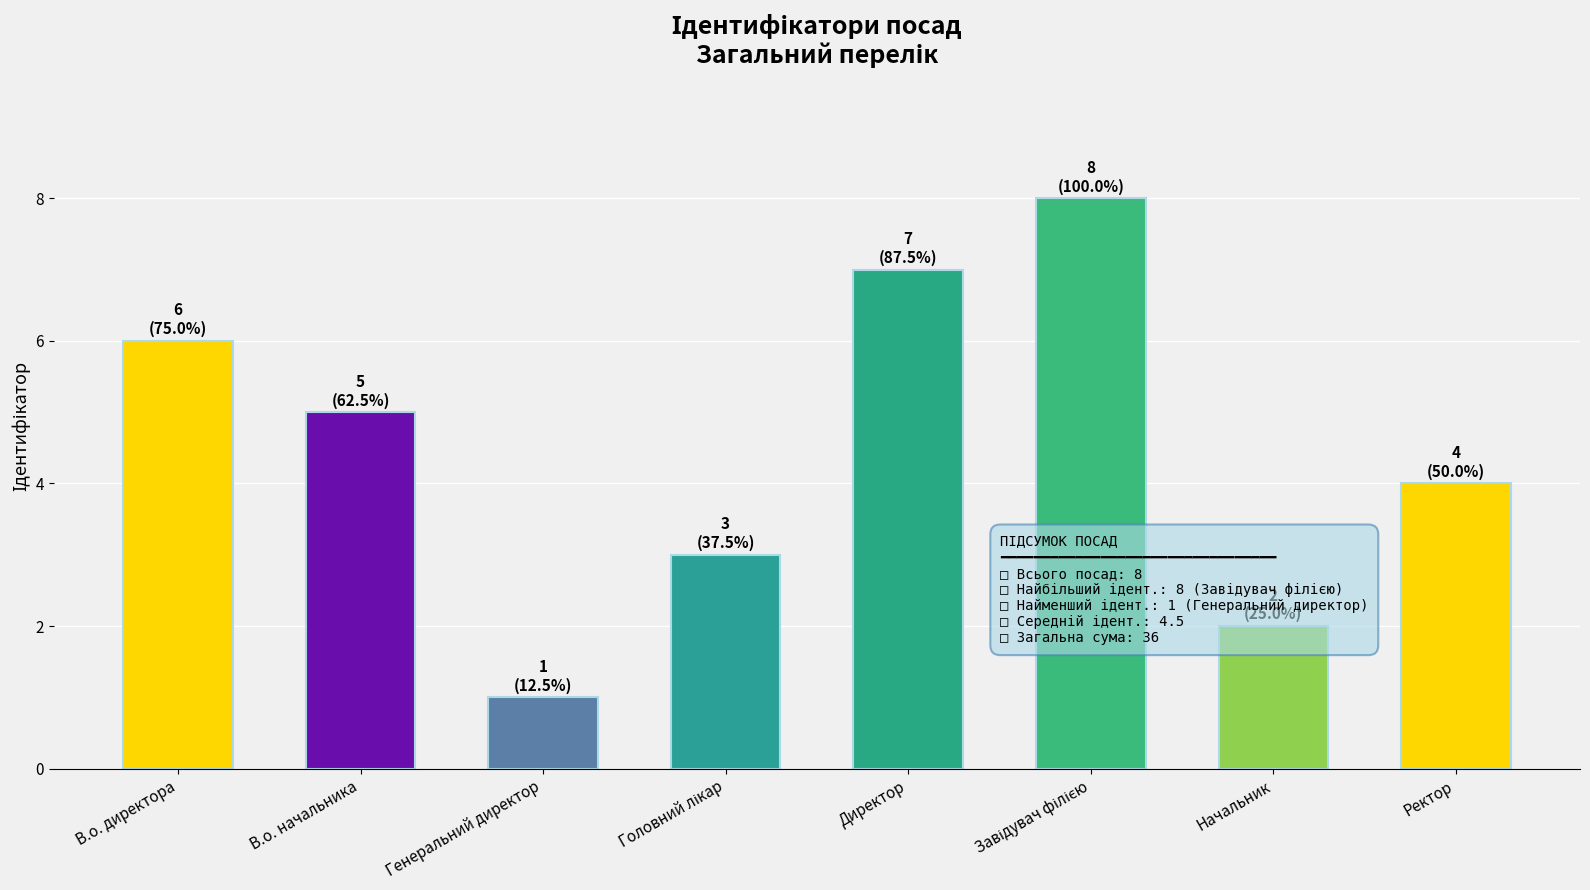

What is the difference between the maximum and minimum values?

7